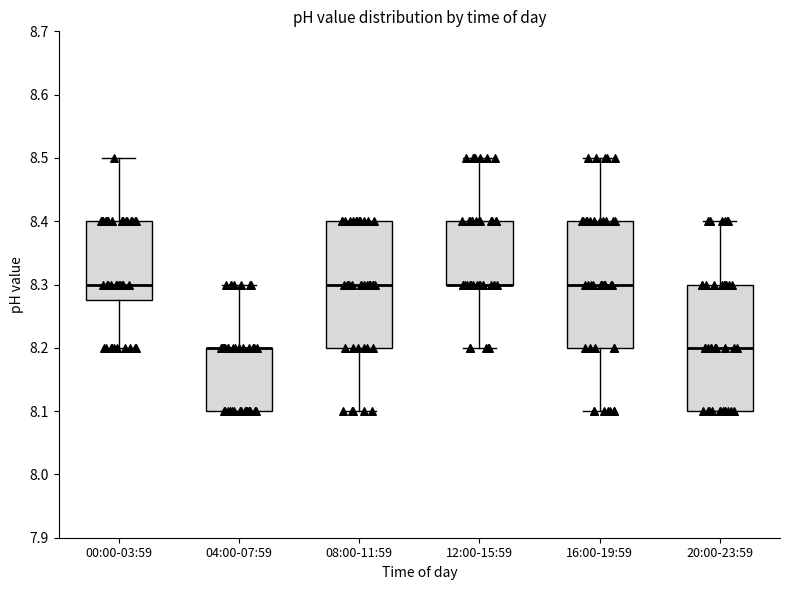

Reading left to right, transcribe this box plot: for each box, give where its median line is, the range the box spans, and where its two whiskers end, as read against the y-axis. The values are not printed on the chart, so give them approximately, as read against the axis.

00:00-03:59: median 8.30, box 8.28 to 8.40, whiskers 8.20 to 8.50
04:00-07:59: median 8.20 (drawn on the box's upper edge), box 8.10 to 8.20, whiskers 8.10 to 8.30
08:00-11:59: median 8.30, box 8.20 to 8.40, whiskers 8.10 to 8.40
12:00-15:59: median 8.30 (drawn on the box's lower edge), box 8.30 to 8.40, whiskers 8.20 to 8.50
16:00-19:59: median 8.30, box 8.20 to 8.40, whiskers 8.10 to 8.50
20:00-23:59: median 8.20, box 8.10 to 8.30, whiskers 8.10 to 8.40